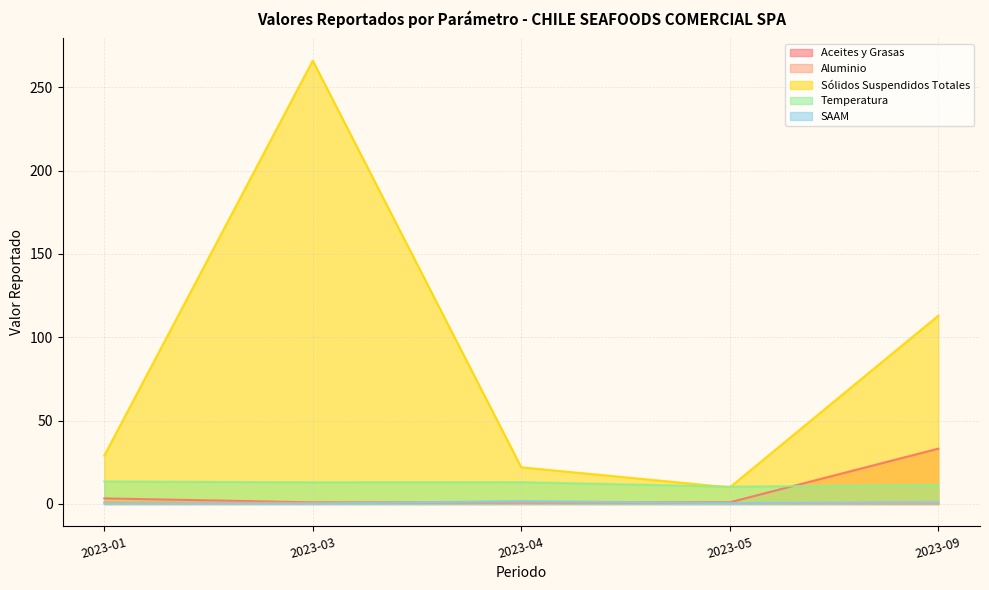

At which label is SAAM closest to 0?

2023-01